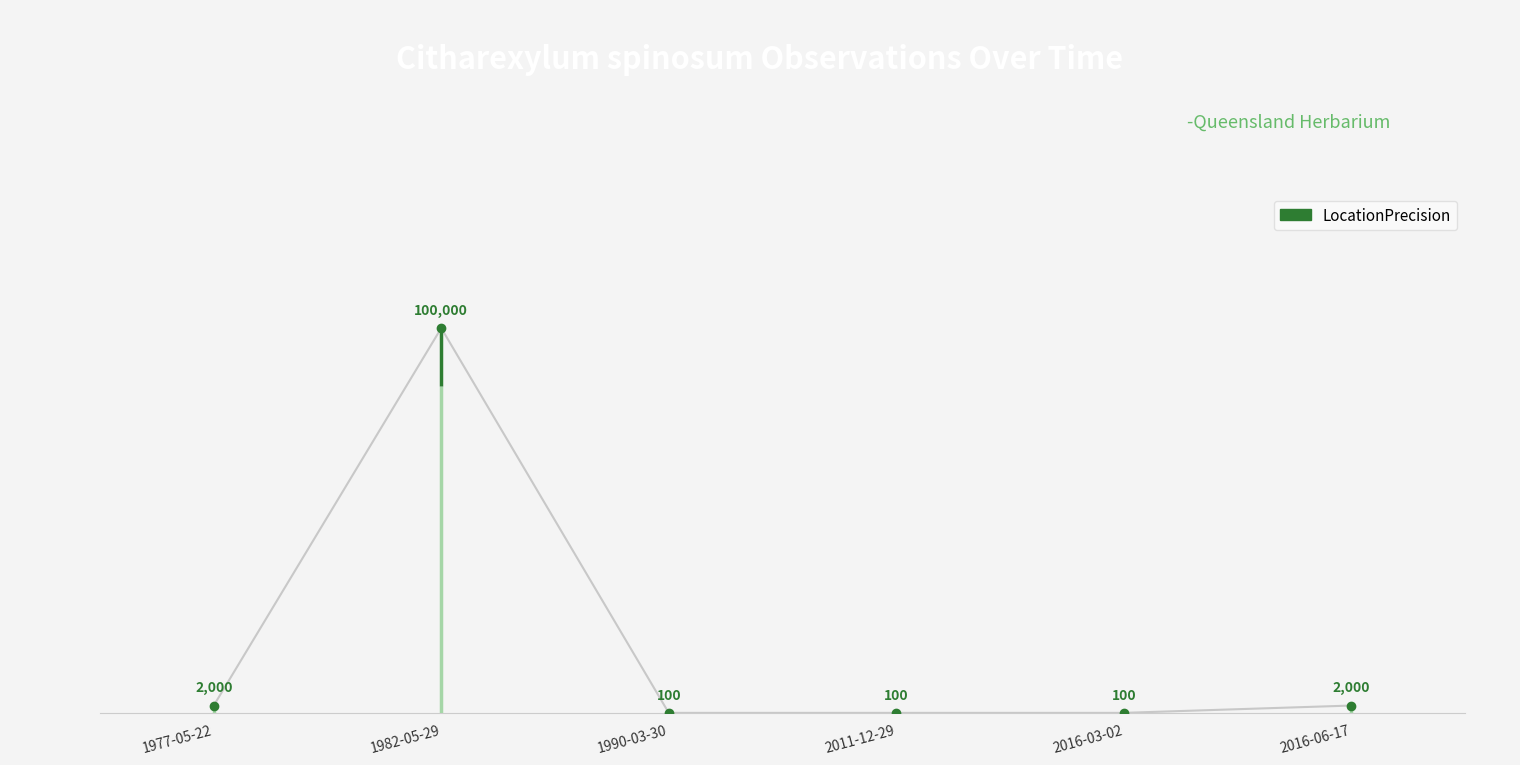

How many distinct data groups are displayed?

1